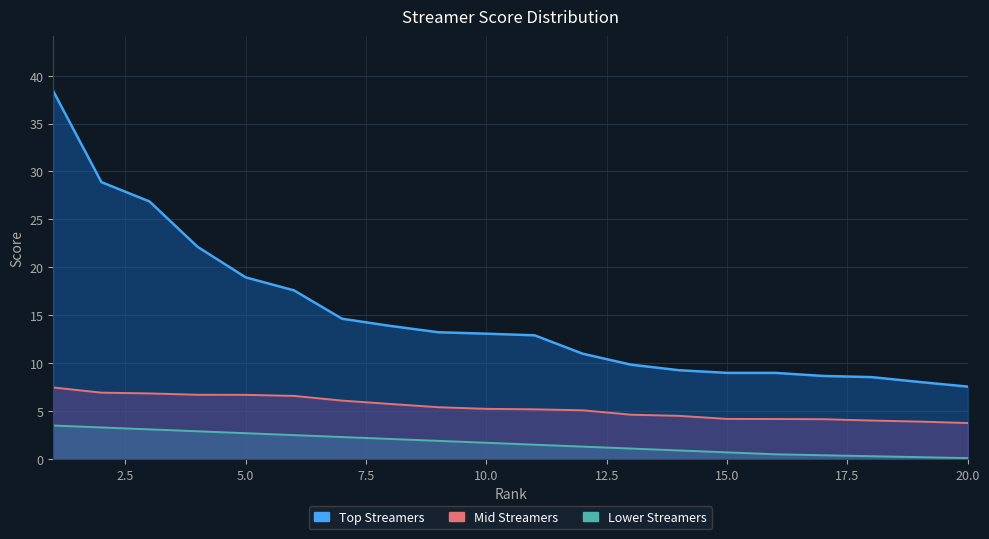

What is the value of the Lower Streamers point at the 12th from the left?

1.3